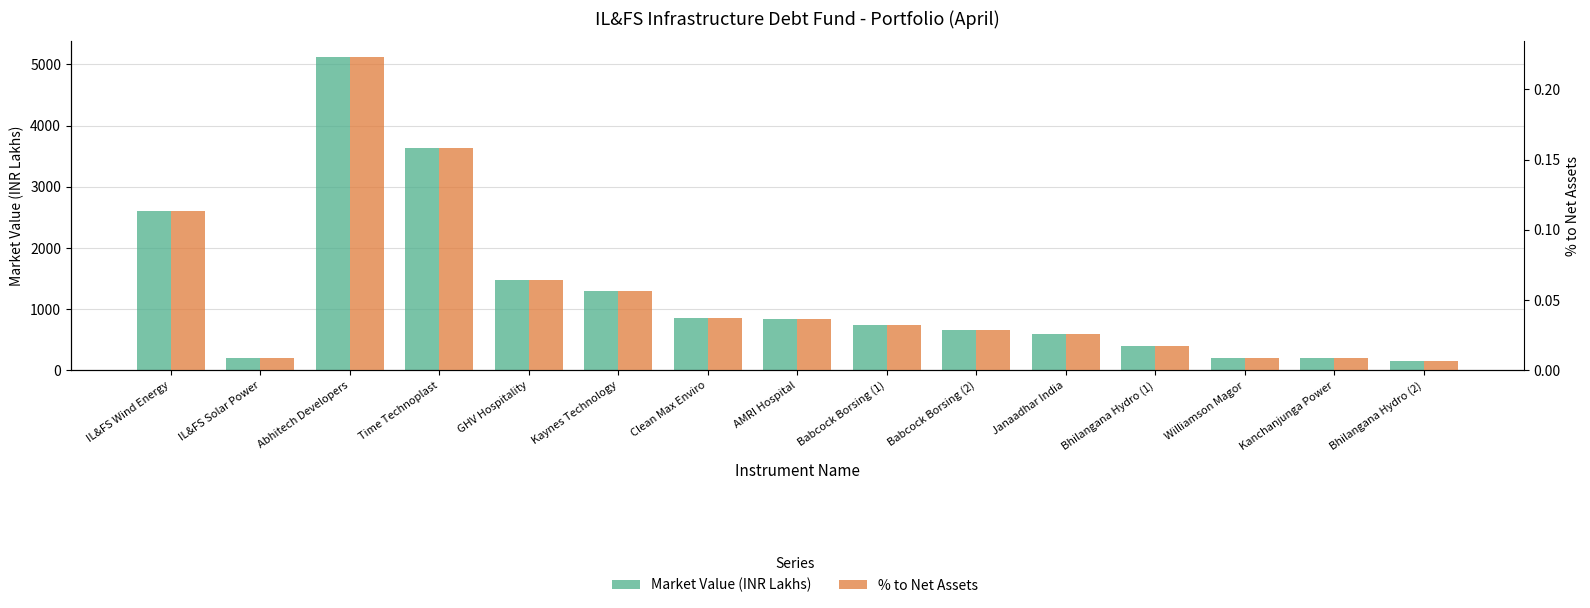

Between Babcock Borsing (1) and IL&FS Solar Power, which is larger?

Babcock Borsing (1)